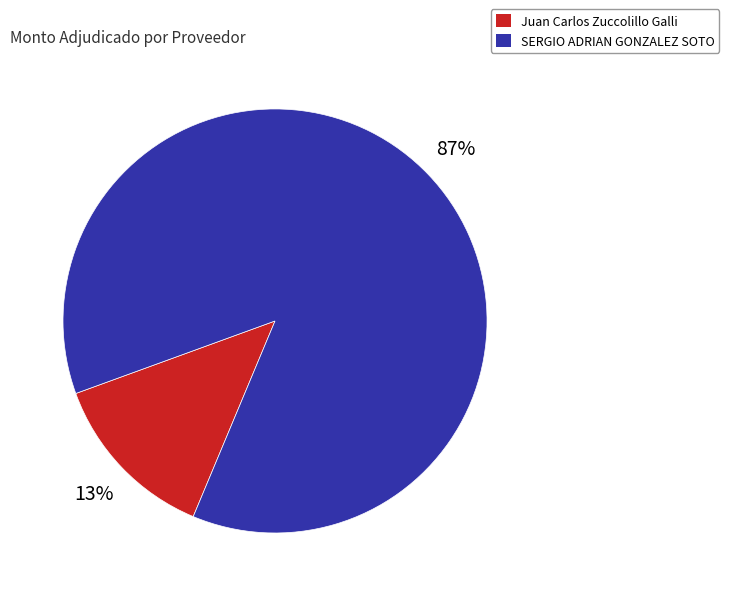

Does Juan Carlos Zuccolillo Galli represent more than half of the total?

No